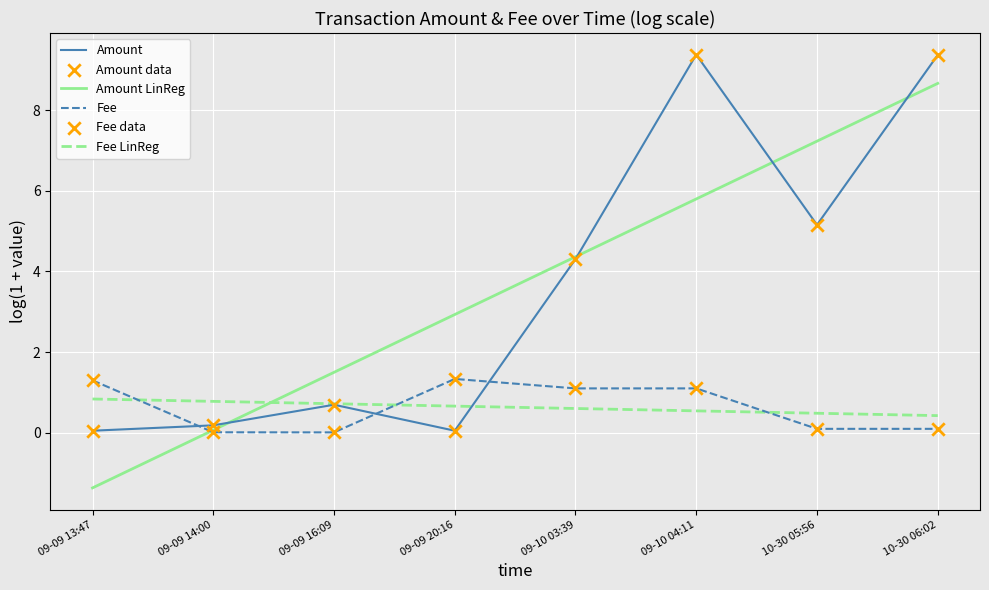

At how many categories does at least one series exceed 3?

4